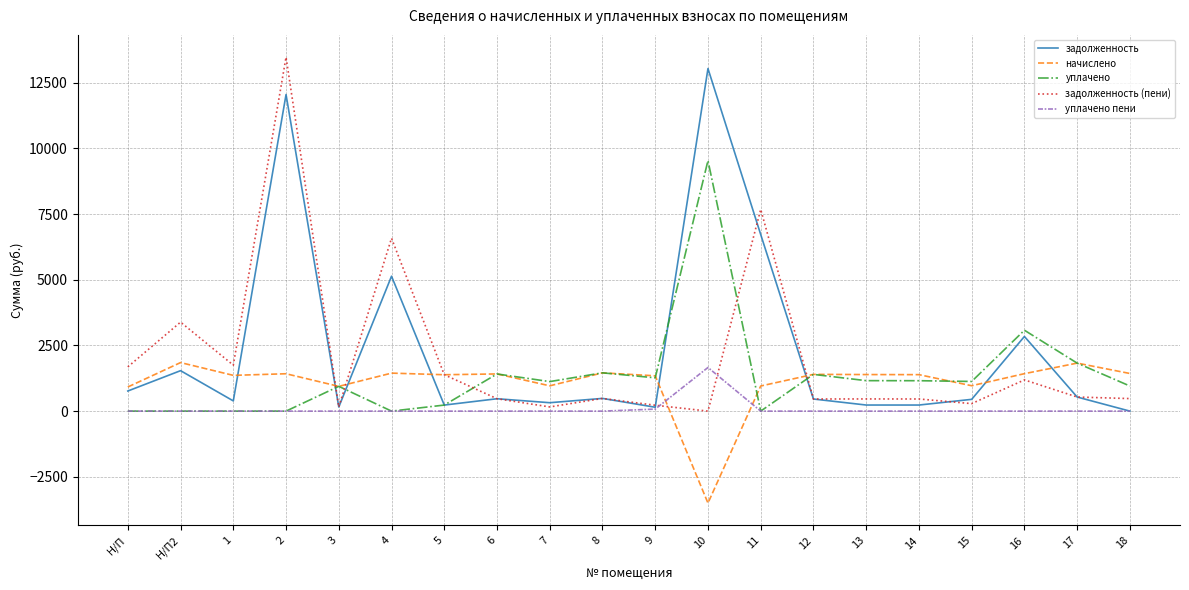

What is the highest value of the задолженность series?

13035.3